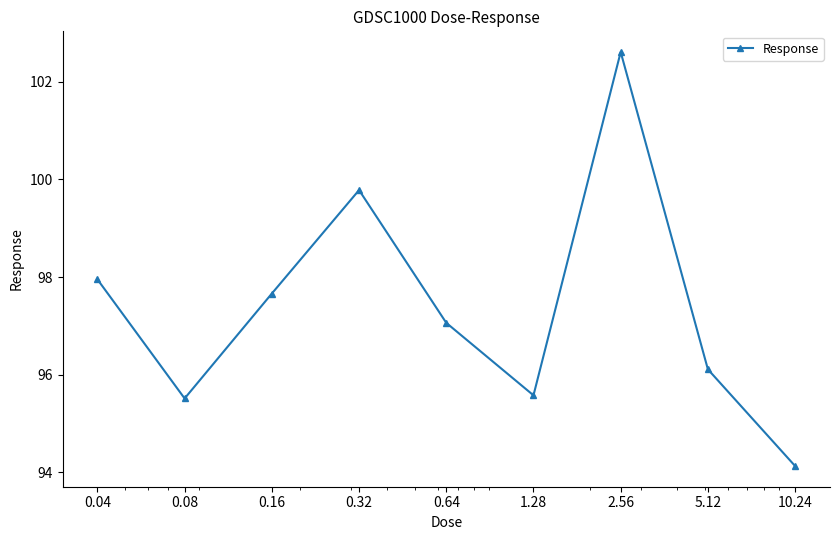

True or false: the data has more than 1 interior local peaks.

True